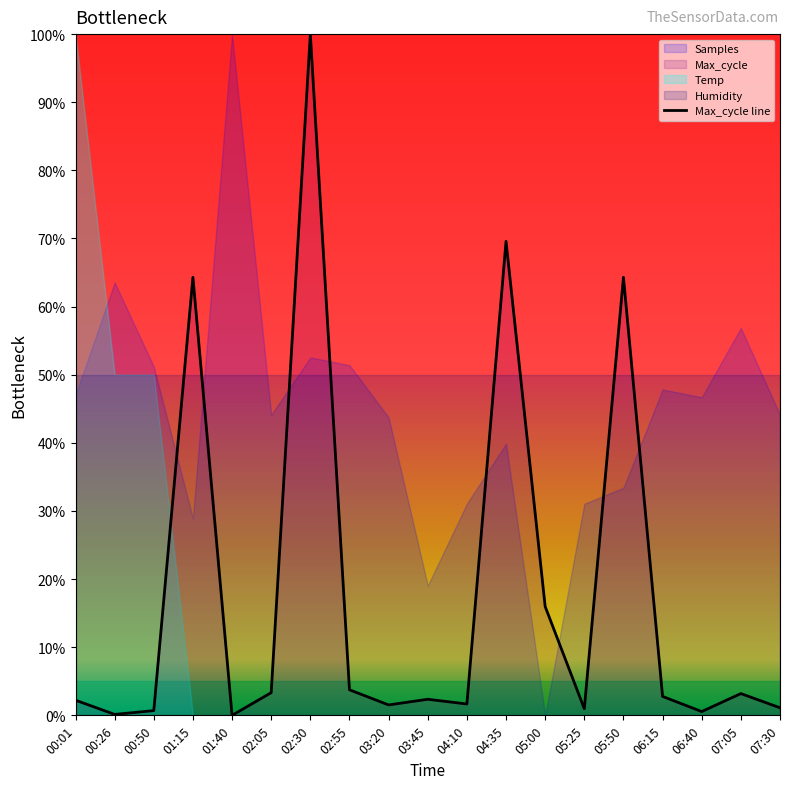

Is it true that the value at 07:30 is 0.4?

False